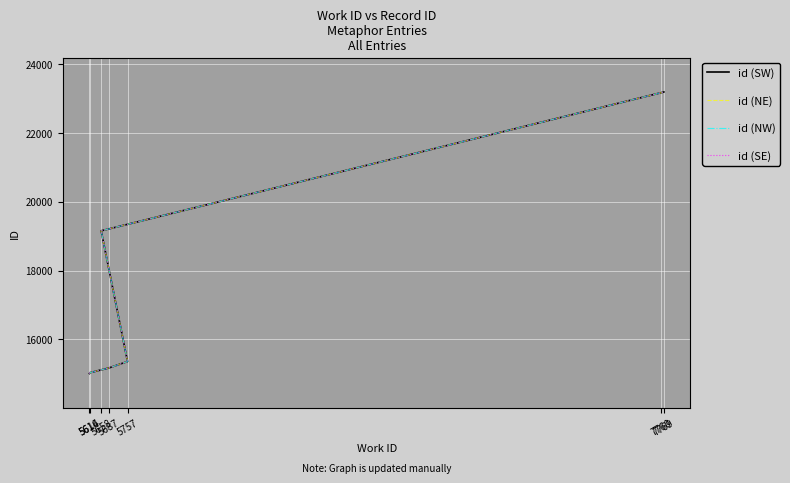

Which label corresponds to the largest value in the chart?

7769